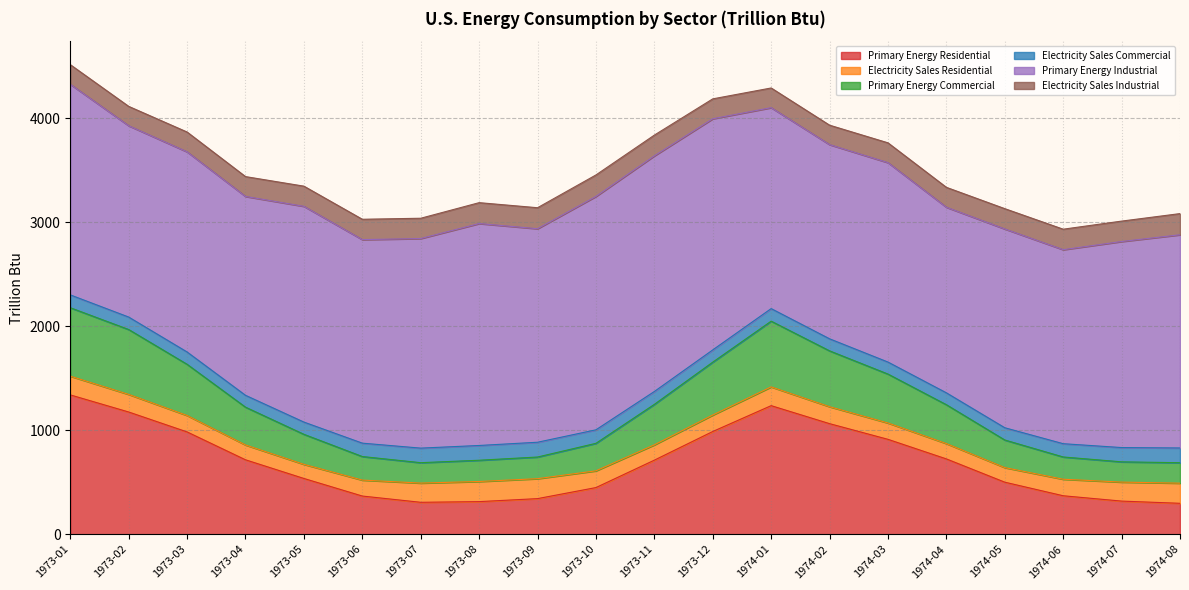

In Primary Energy Industrial, how many points are higher than both neighbors (excluding endpoints)?

6